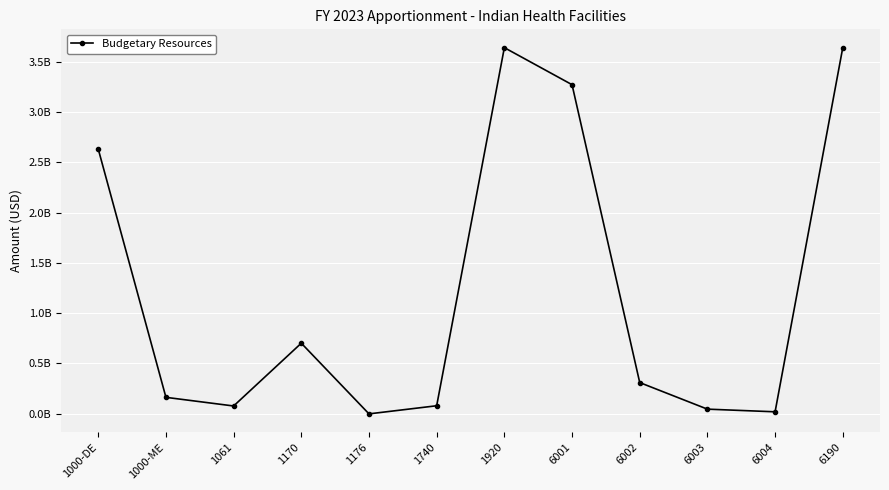

How many interior local valleys (lower than both neighbors) does the data have?

3